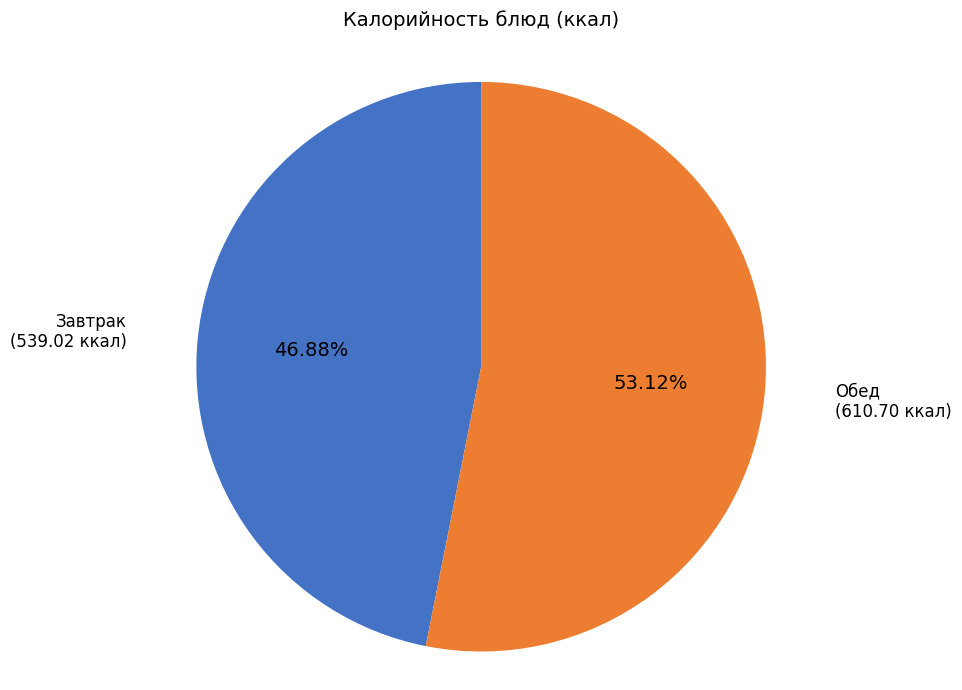

How many slices are in this pie chart?

2